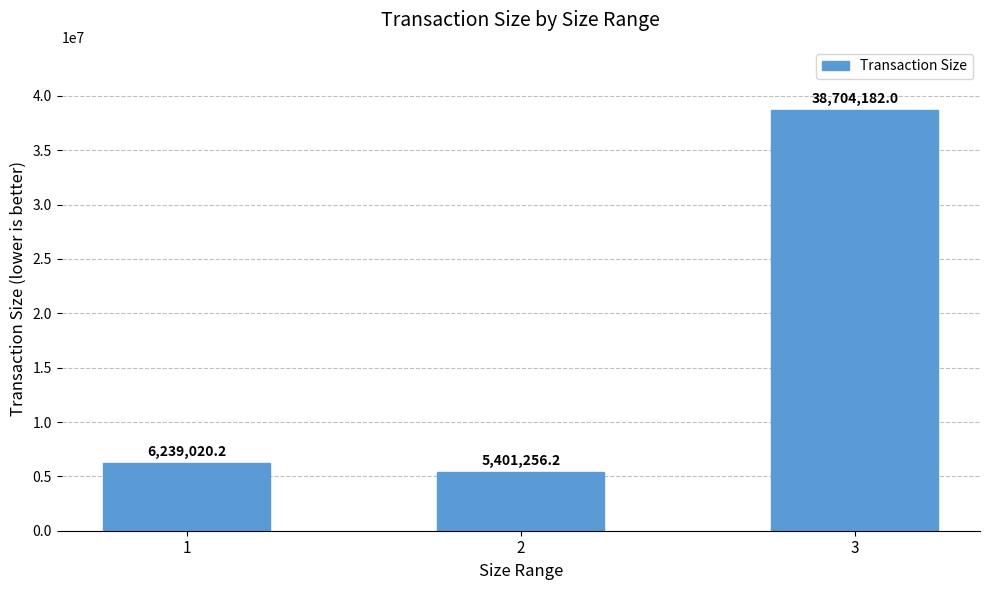

How many bars are there in total?

3